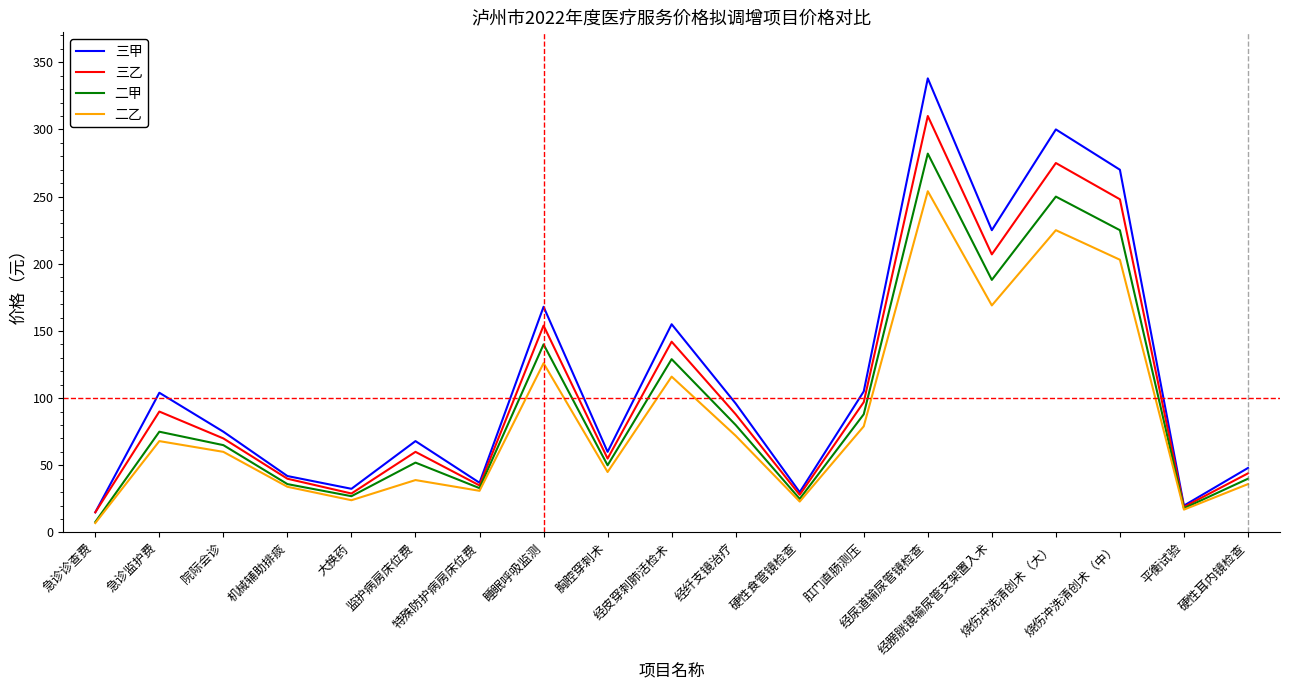

What is the spread (max minus min) of values at 烧伤冲洗清创术（大）?

75.0